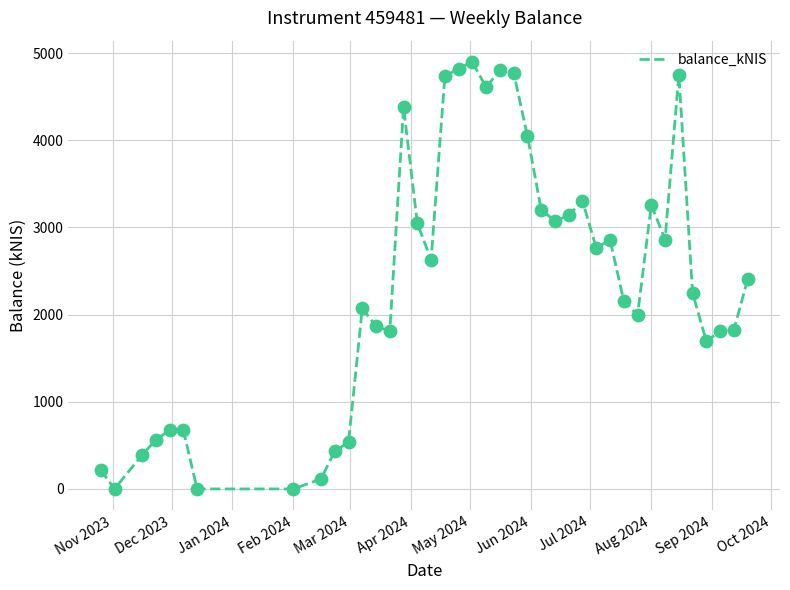

What is the maximum value shown in the chart?

4897.4